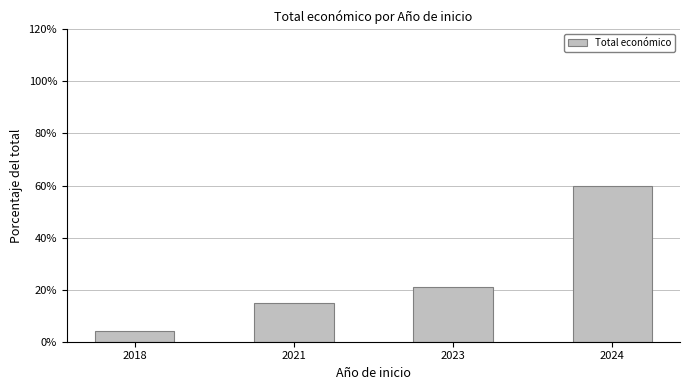

At which label is the value closest to 32?

2023